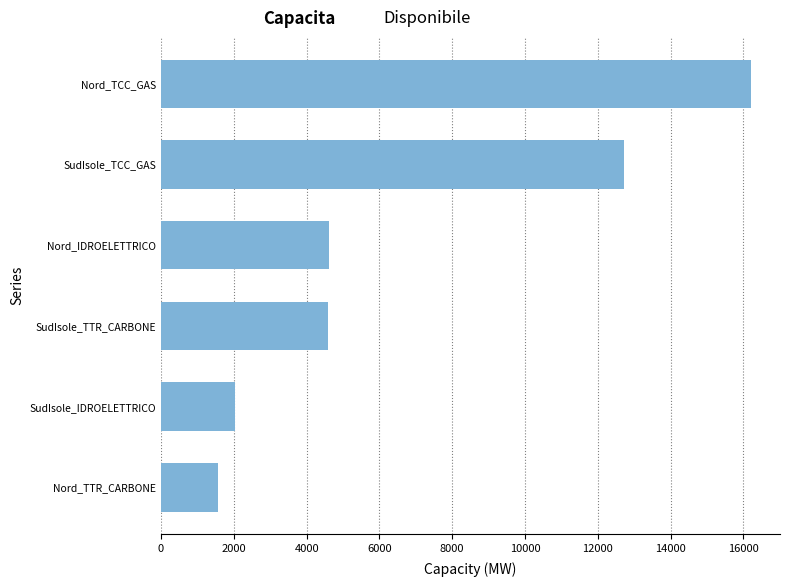

What is the minimum value shown in the chart?

1566.7